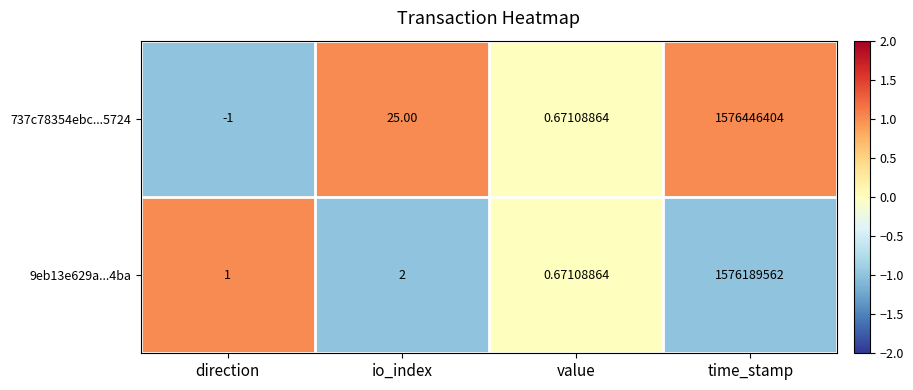

Is the value of 9eb13e629a...4ba at time_stamp greater than the value of 737c78354ebc...5724 at time_stamp?

No